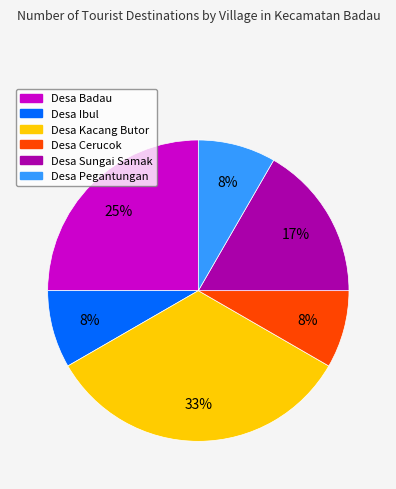

To the nearest percent, what is the combined percentage of Desa Sungai Samak and Desa Badau?

42%